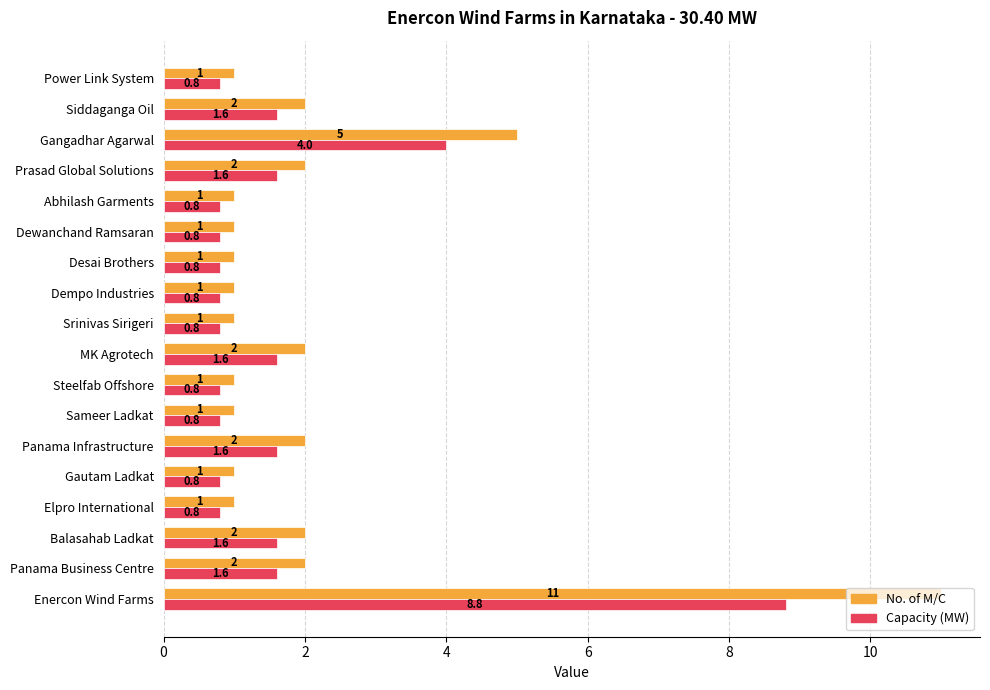

What is the greatest value displayed?

11.0